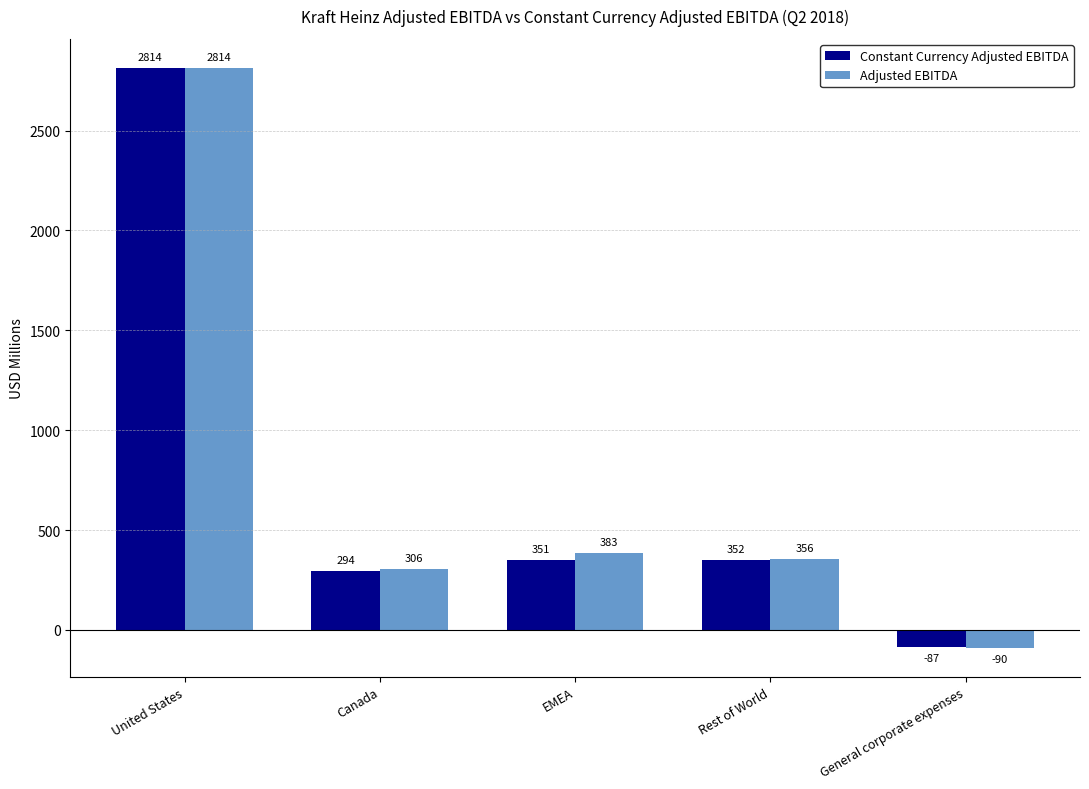

What is the total value across all series at EMEA?

734